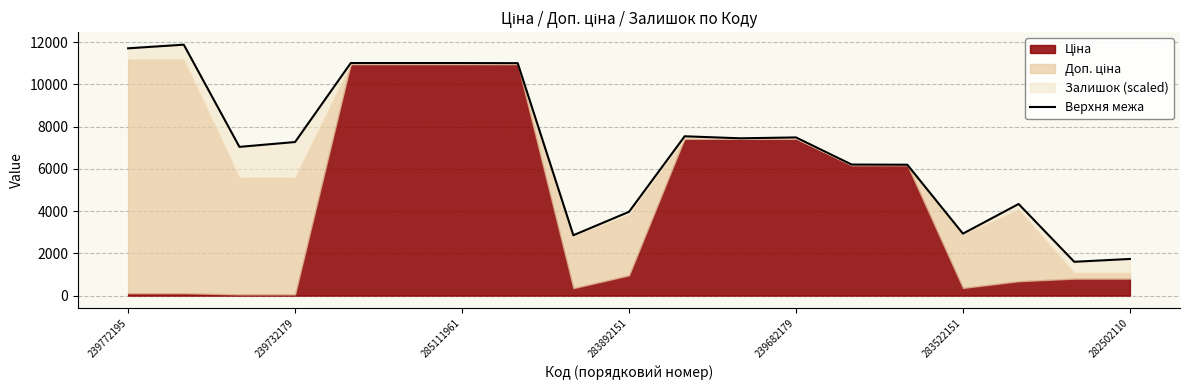

What is the value of the 4th point from the left?

7268.3